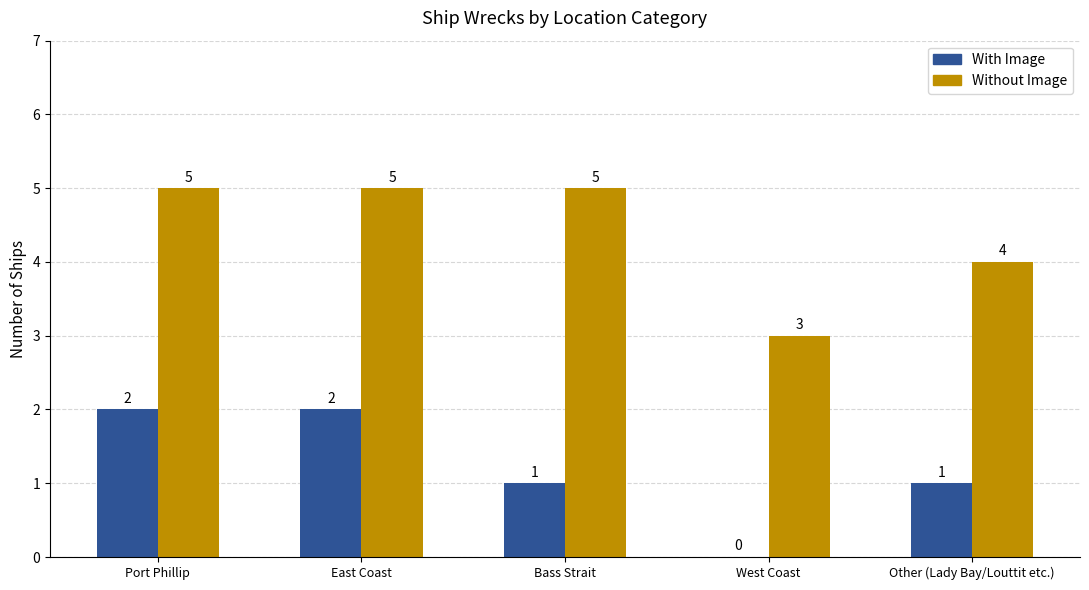

Reading left to right, what are all the values shown in this chart?

With Image: 2	2	1	0	1
Without Image: 5	5	5	3	4